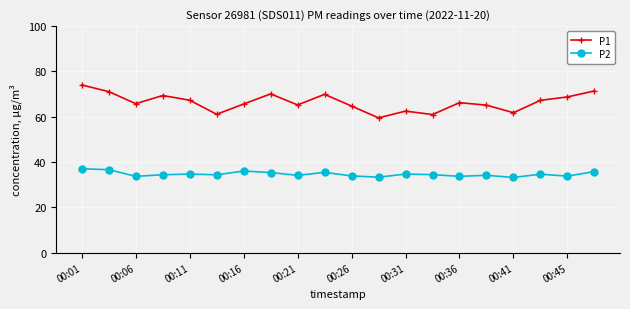

What is the average value of the P1 series?

66.4